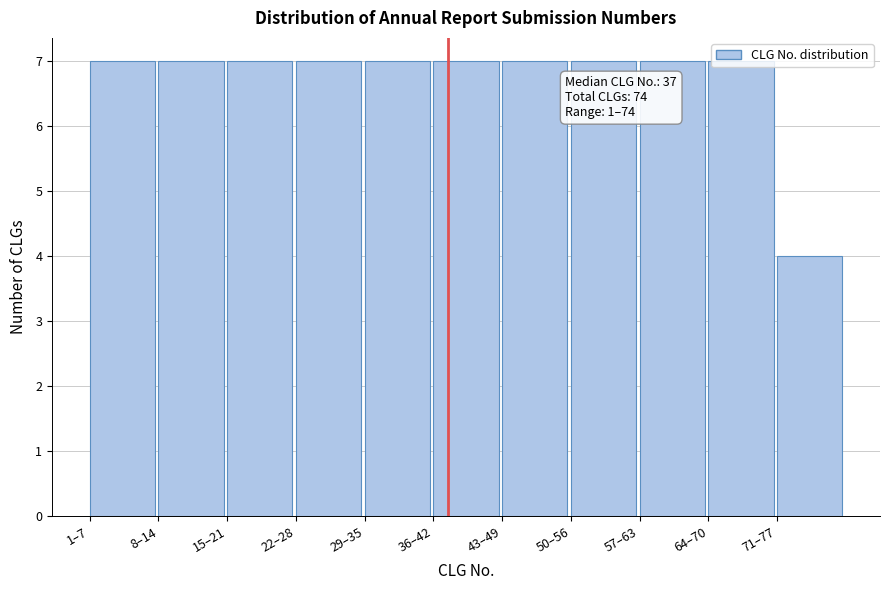

The value at 43–49 is 7. True or false?

True